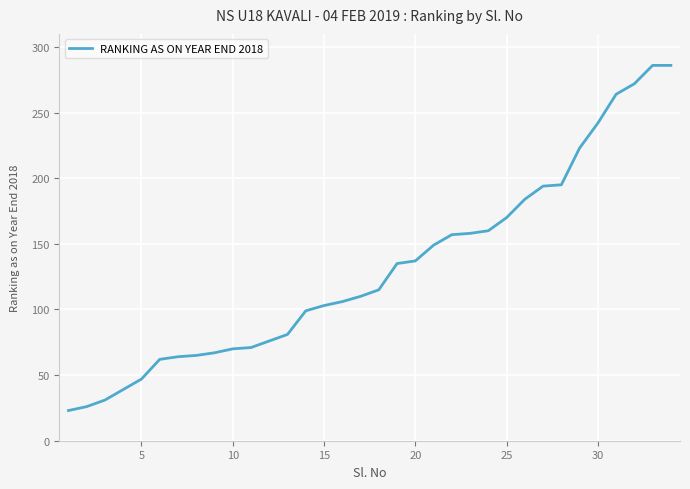

What is the minimum value shown in the chart?

23